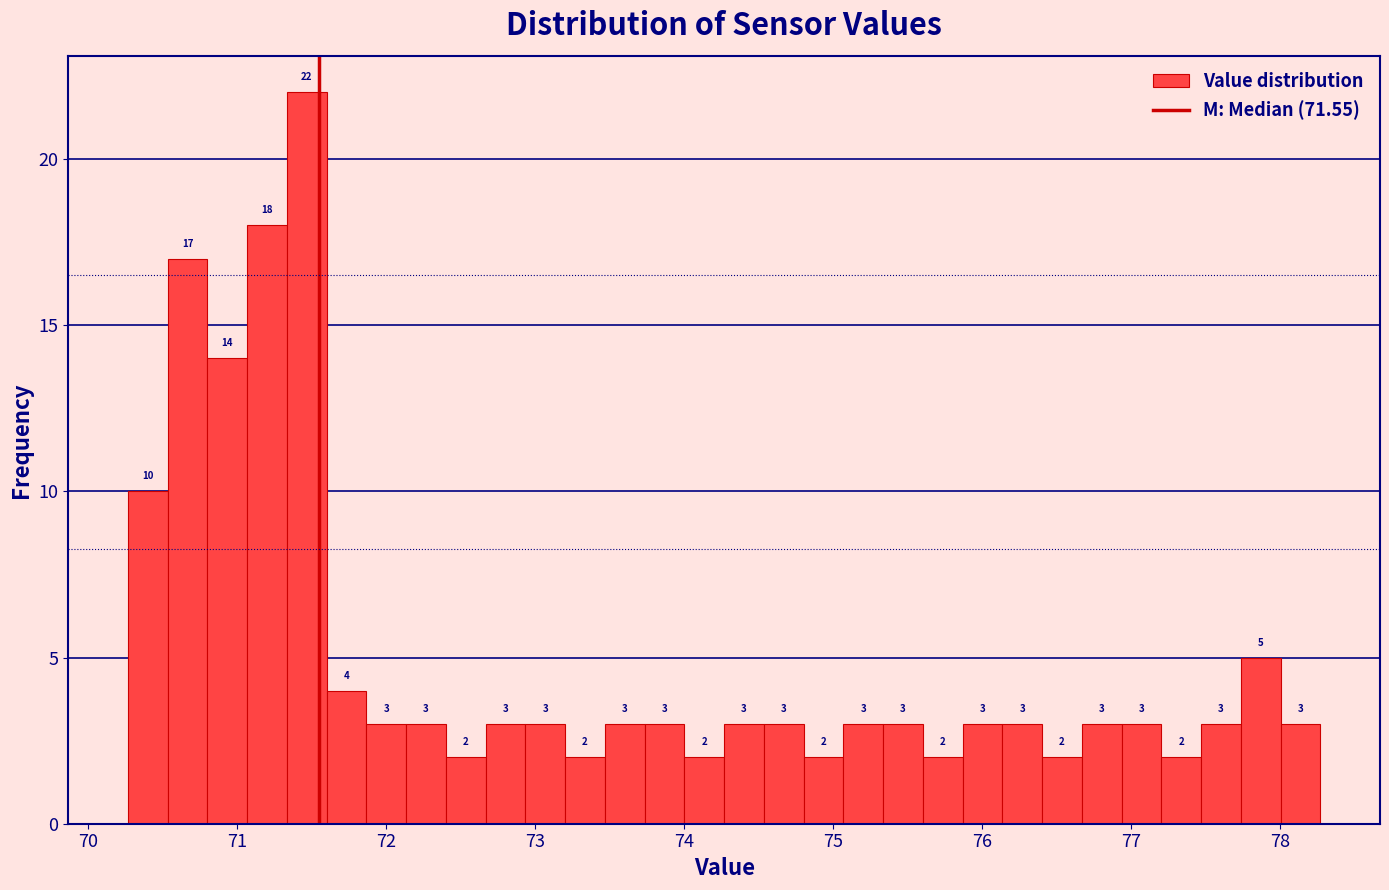

Around what value on the x-axis is the tallest bar? Give the approximate position of its centre, as read against the axis.

71.5